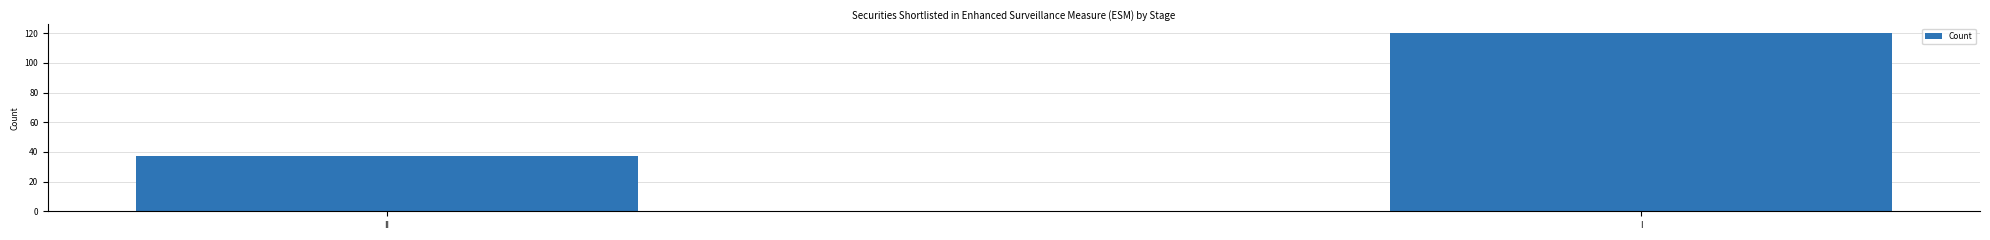

What is the difference between the maximum and minimum values?

83